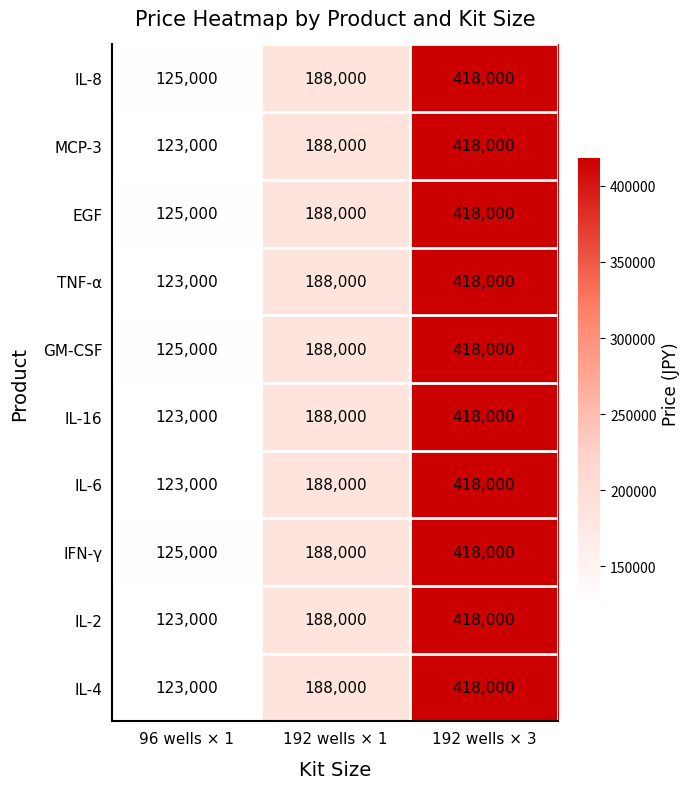

What is the difference between the IL-6 values at 96 wells × 1 and 192 wells × 1?

65000